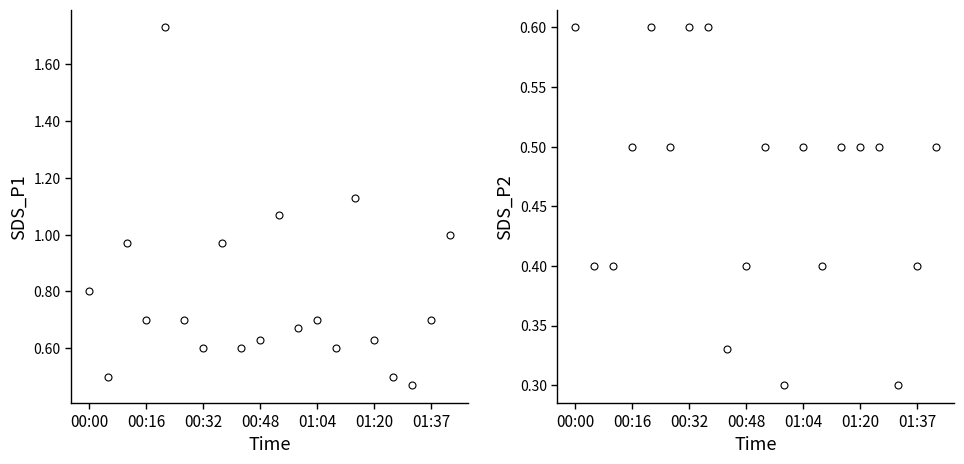

The value of SDS_P1 at 11 is 0.7. True or false?

True